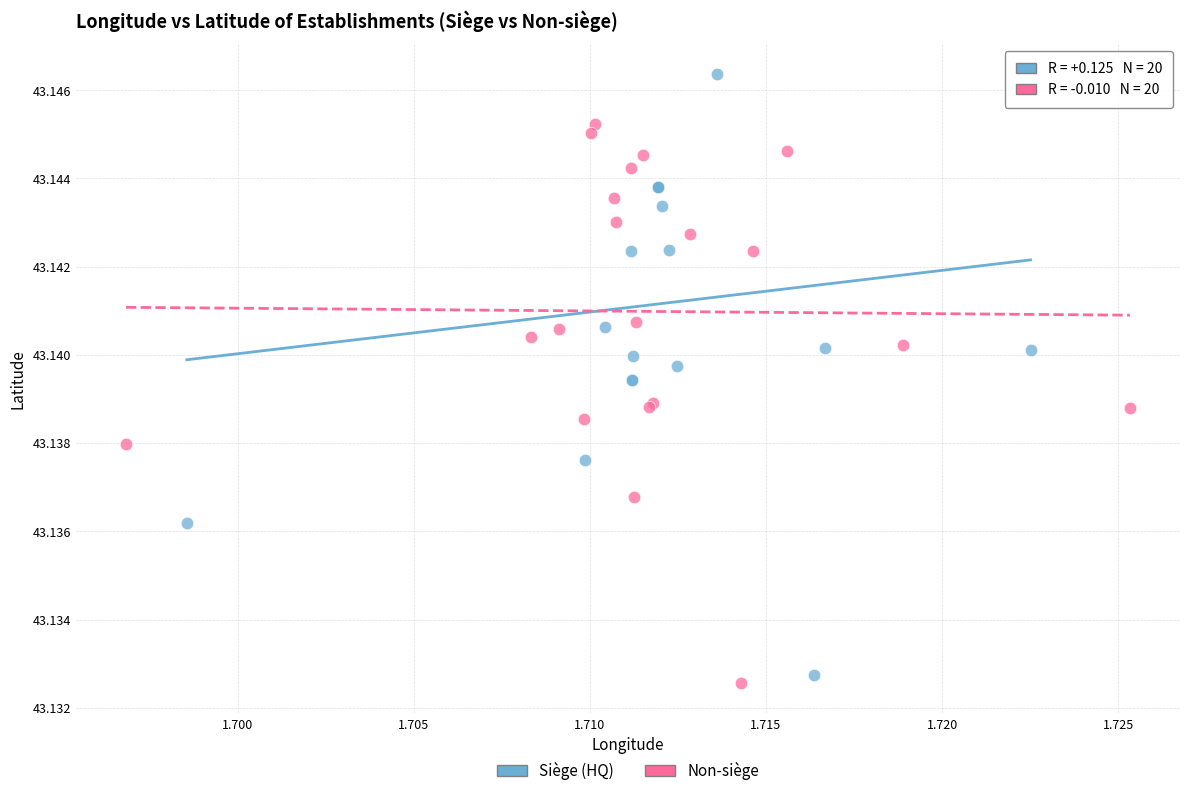

Which series has the widest spread of Y values?

Siège (HQ)